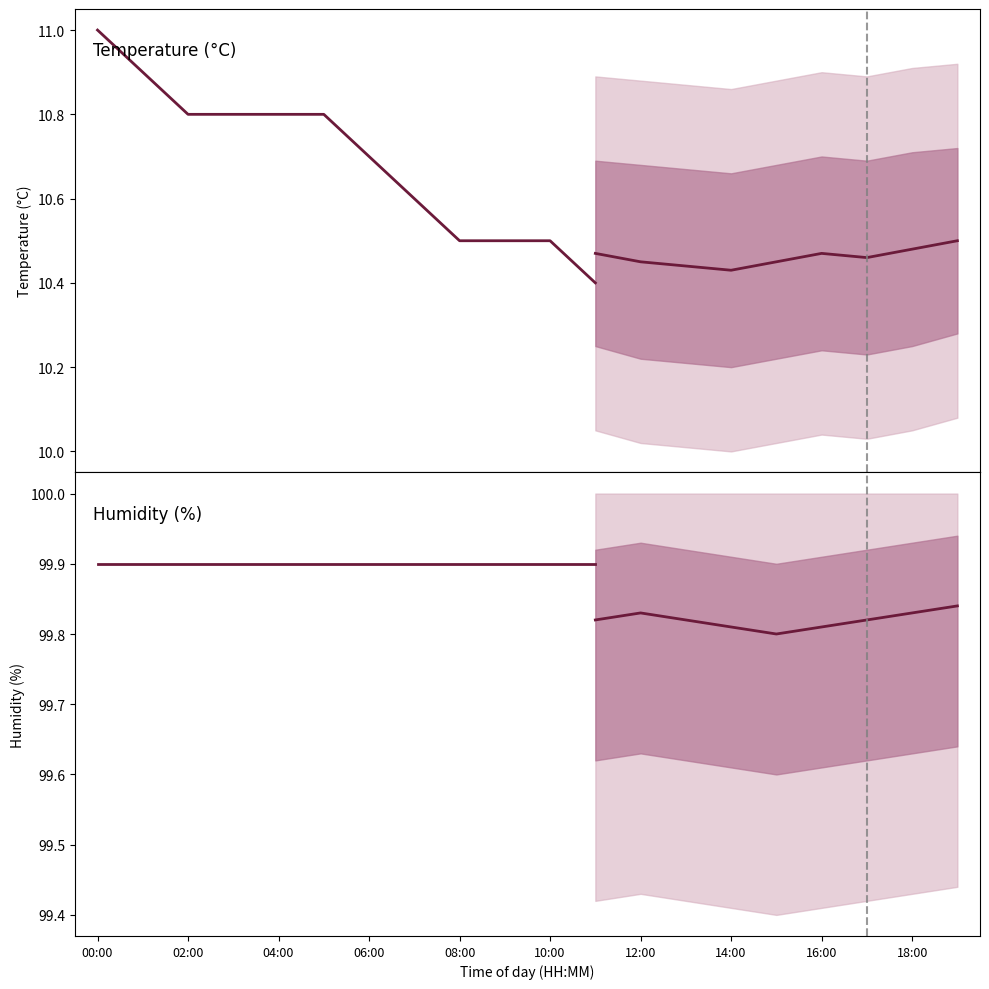

What is the total value across all series at 02:00?

110.7